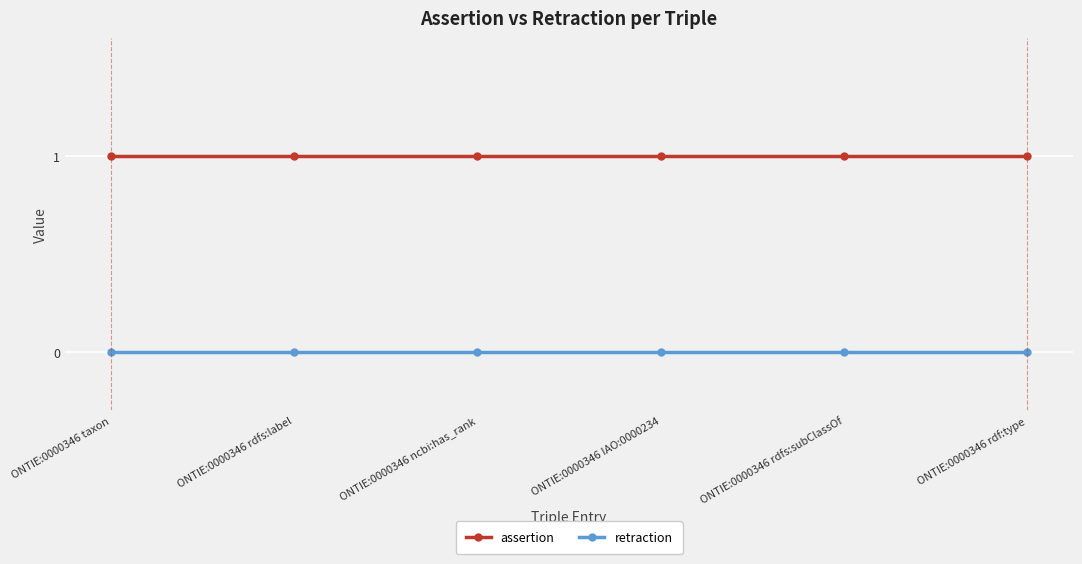

What is the label of the 6th point from the left?

ONTIE:0000346 rdf:type